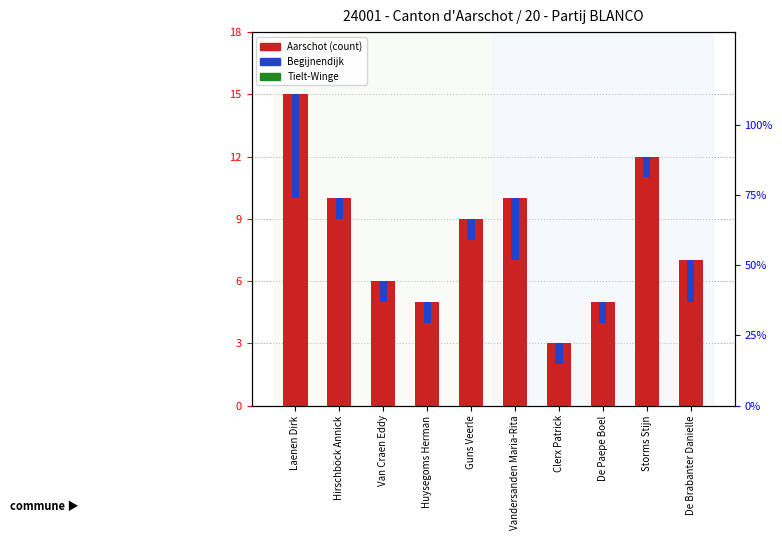

Rank the series at De Brabanter Danielle from highest to lowest value.

Aarschot, Tielt-Winge, Begijnendijk